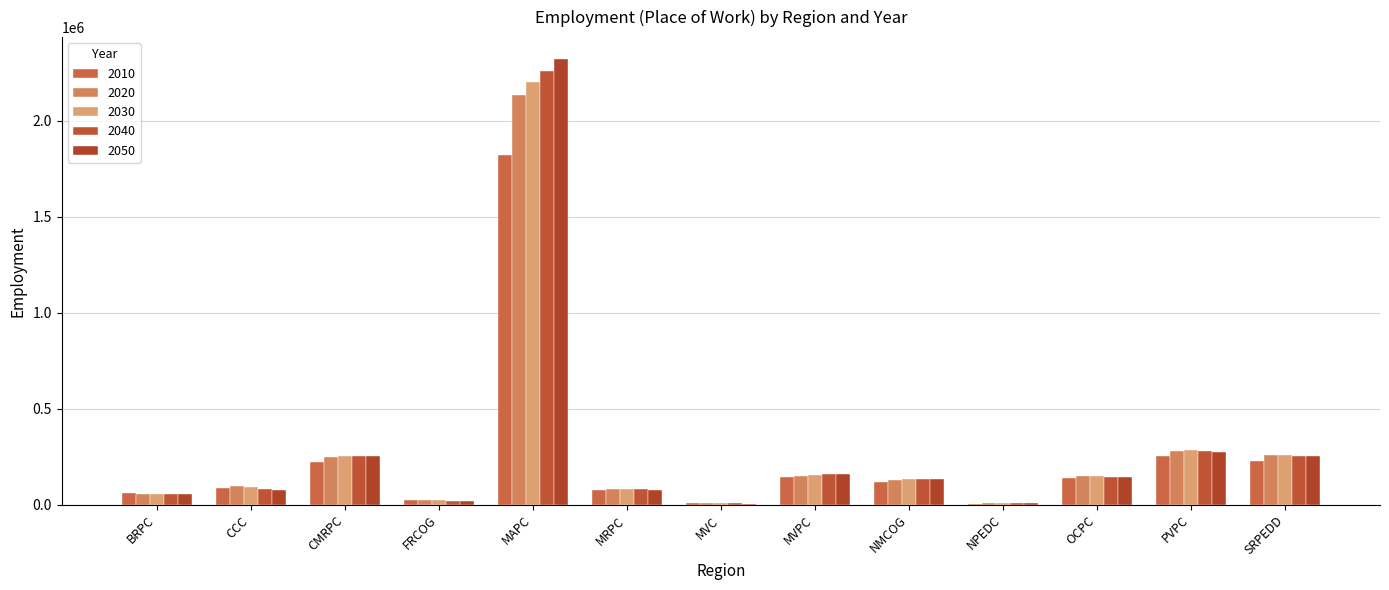

The 2020 series shows 246773 at CMRPC. True or false?

True